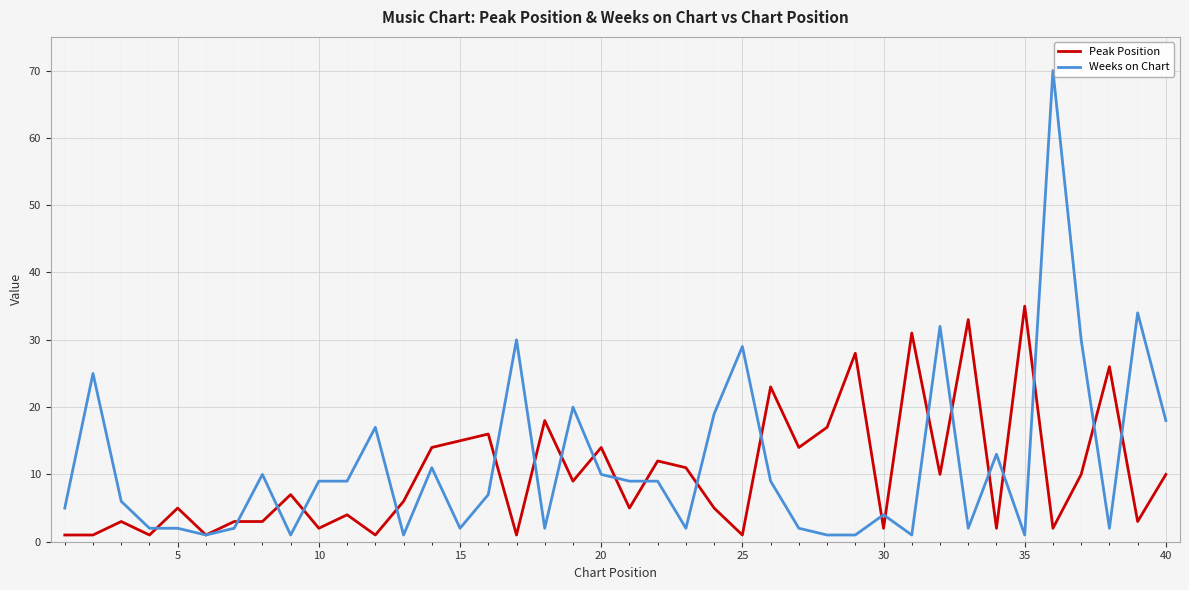

What is the smallest value displayed?

1